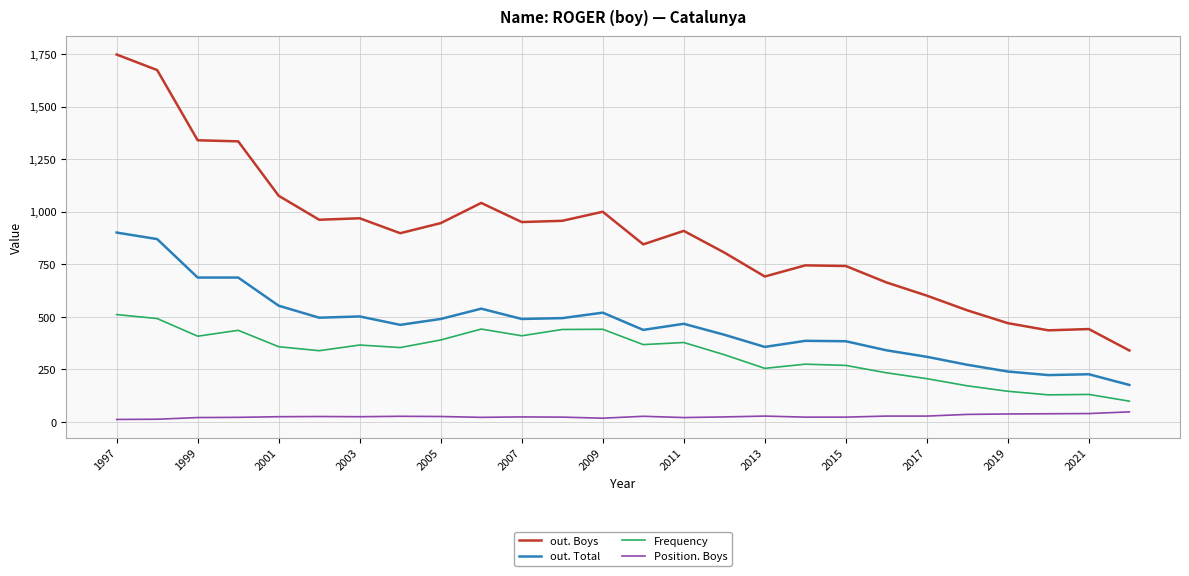

Which series has the largest total across all categories?

out. Boys